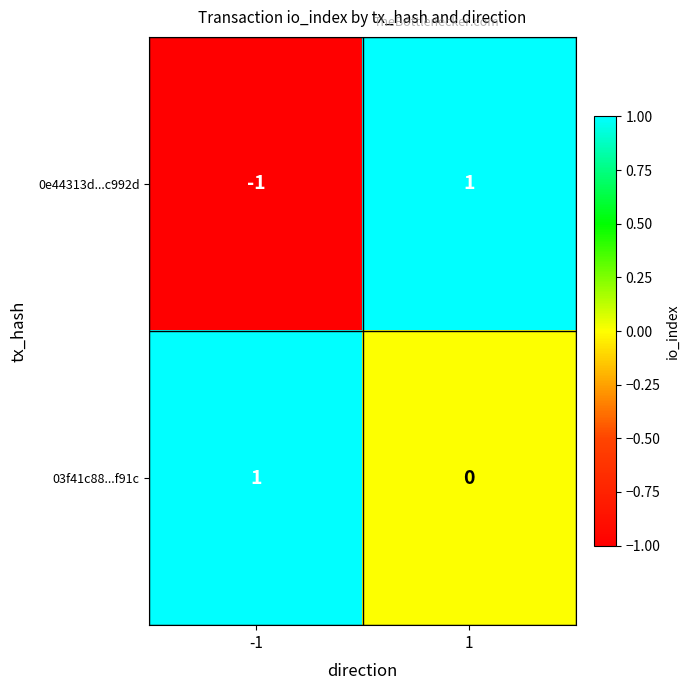

The value of 0e44313d...c992d at -1 is -1. True or false?

True